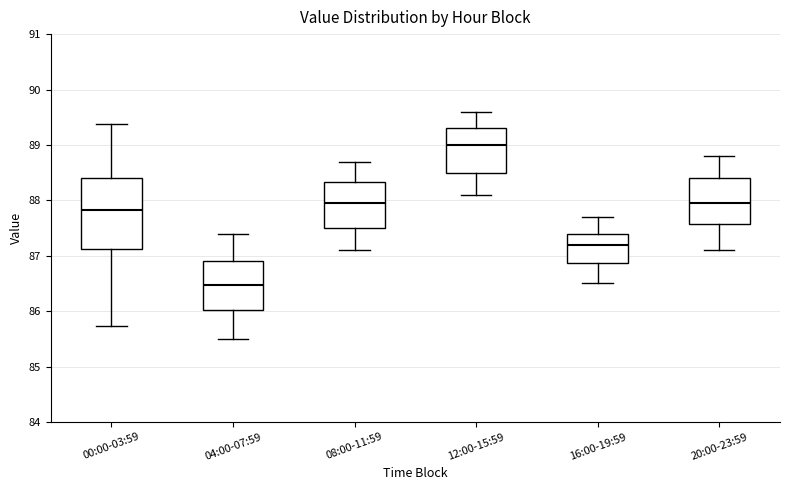

Reading left to right, read every box against the y-axis: the position of its median line, the range the box covers, and the ends of its whiskers. The values are not printed on the chart, so give them approximately, as read against the axis.

00:00-03:59: median 87.8, box 87.1 to 88.4, whiskers 85.7 to 89.4
04:00-07:59: median 86.5, box 86.0 to 86.9, whiskers 85.5 to 87.4
08:00-11:59: median 88.0, box 87.5 to 88.3, whiskers 87.1 to 88.7
12:00-15:59: median 89.0, box 88.5 to 89.3, whiskers 88.1 to 89.6
16:00-19:59: median 87.2, box 86.9 to 87.4, whiskers 86.5 to 87.7
20:00-23:59: median 88.0, box 87.6 to 88.4, whiskers 87.1 to 88.8